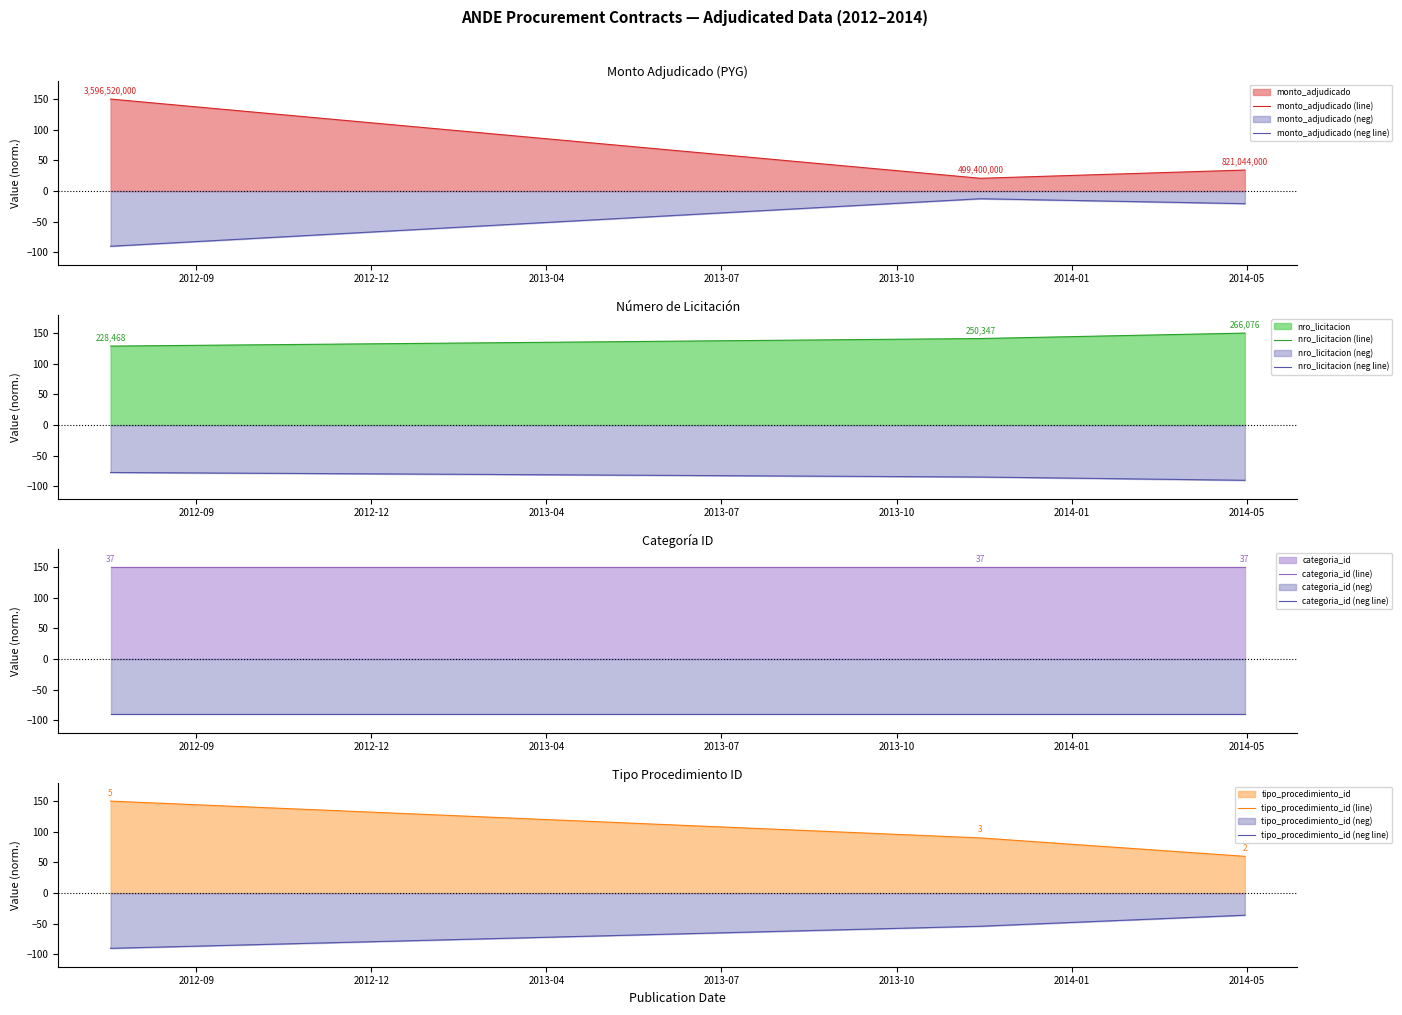

What is the difference between the maximum and minimum values?

129.2